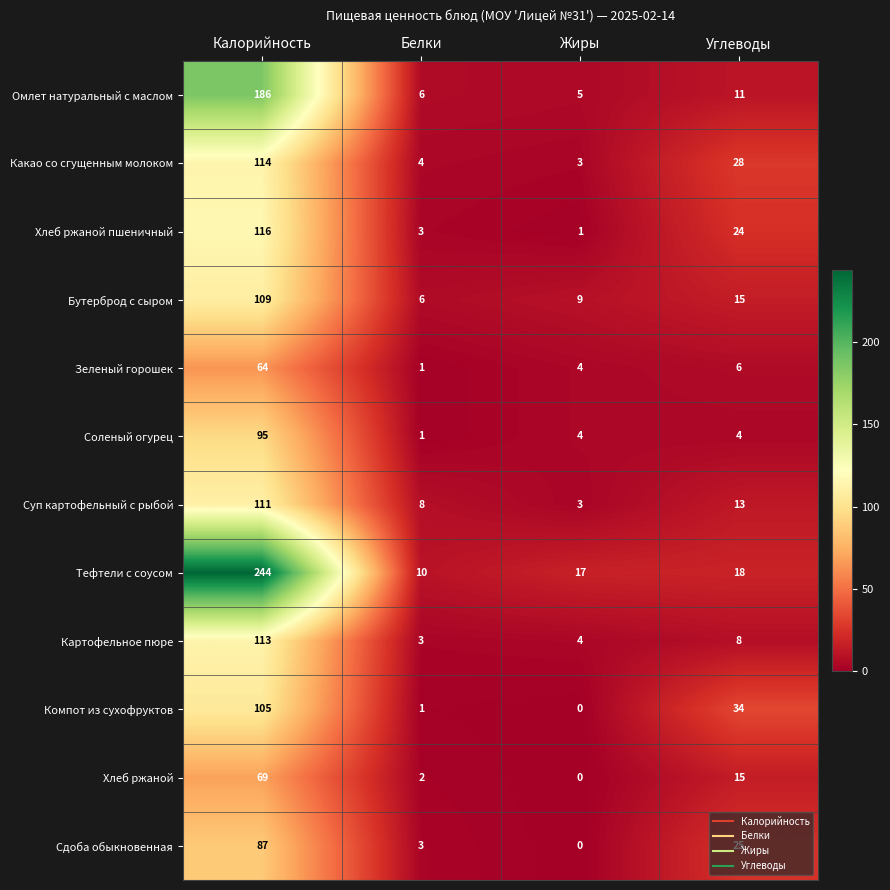

Which series has the largest range (max minus min)?

Тефтели с соусом